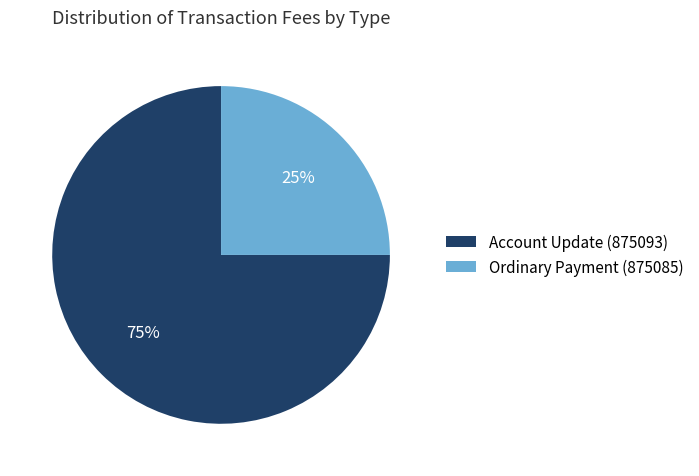

What is the ratio of the value at Account Update (875093) to the value at Ordinary Payment (875085)?

3.0